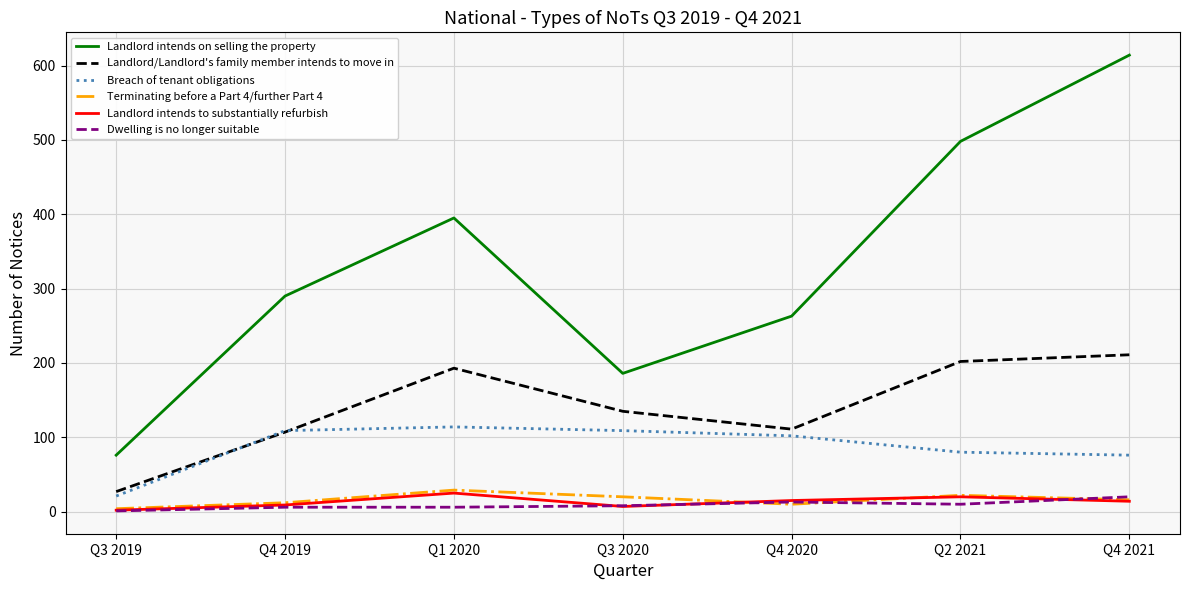

At which label does Breach of tenant obligations reach its minimum?

Q3 2019